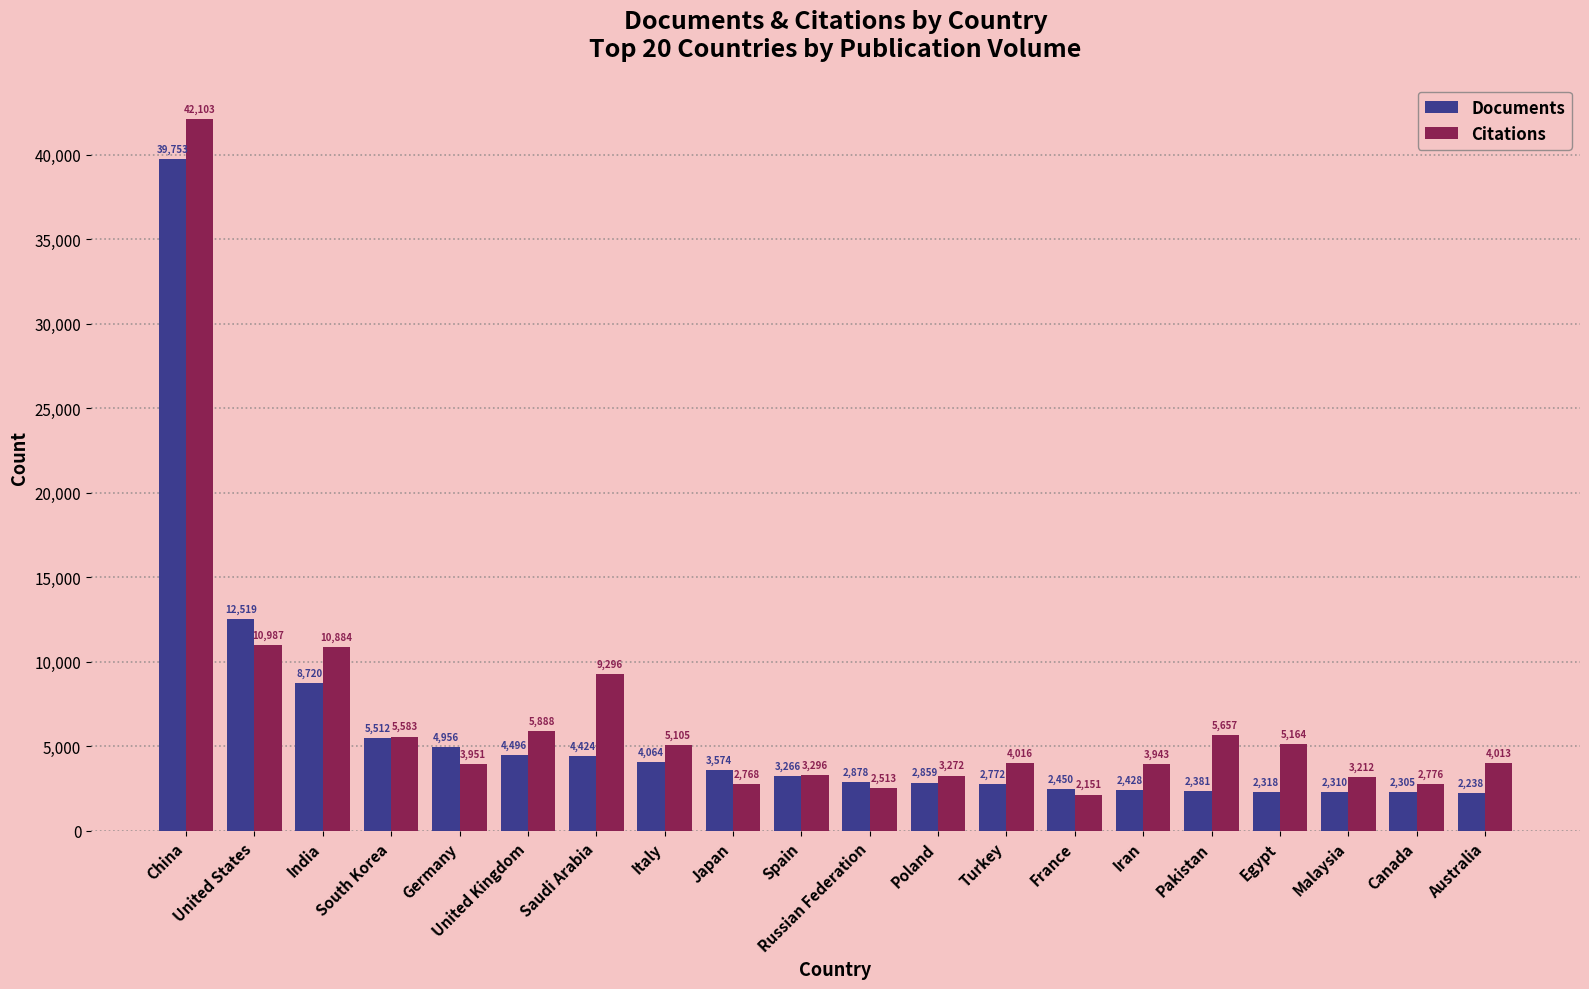

True or false: Documents has a value of 8720 at India.

True